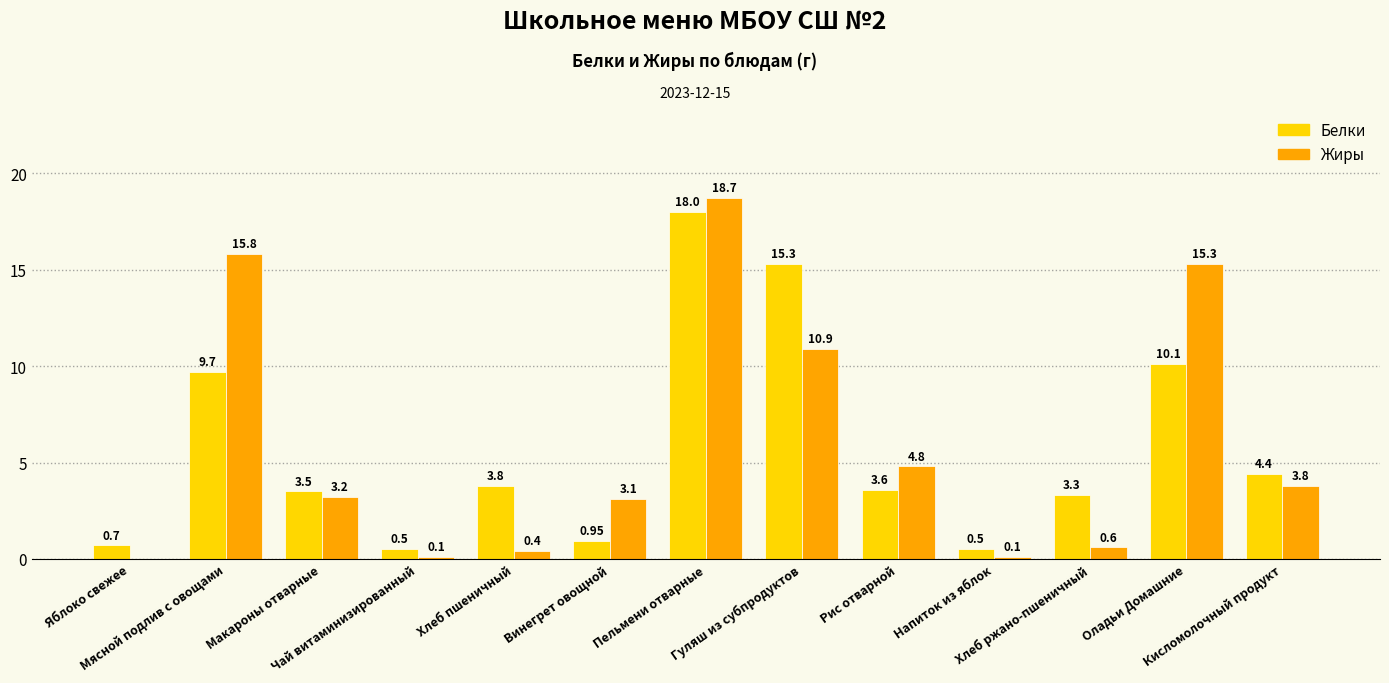

What is the sum of all Жиры values?

76.8